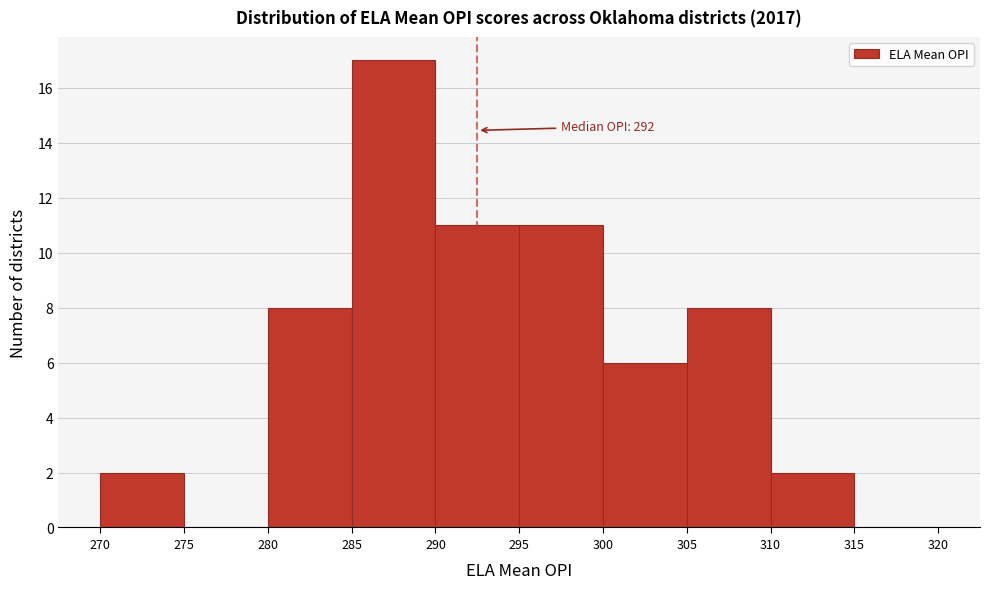

Which range on the x-axis has the tallest bar?

285 to 290